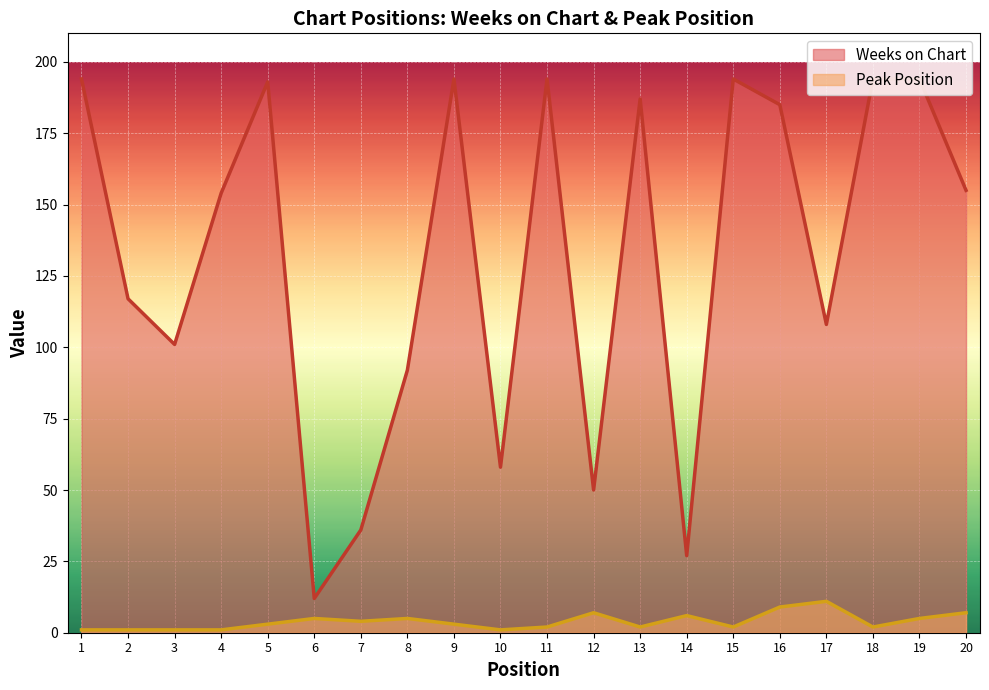

True or false: Weeks on Chart and Peak Position intersect in this chart.

False